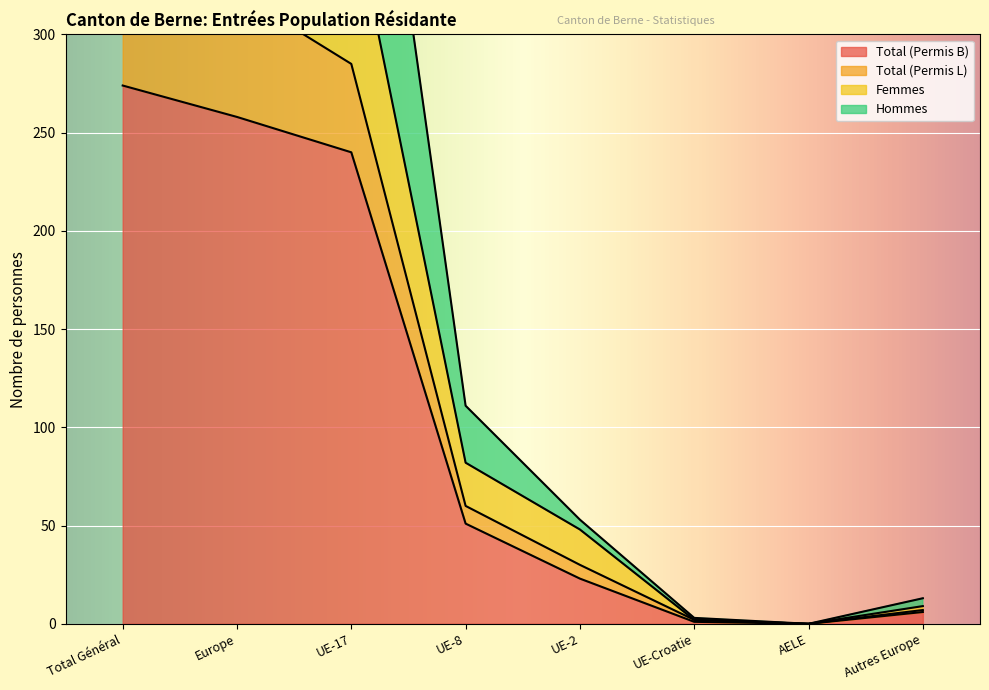

Is the value of Hommes at Europe greater than the value of Total (Permis B) at Autres Europe?

Yes